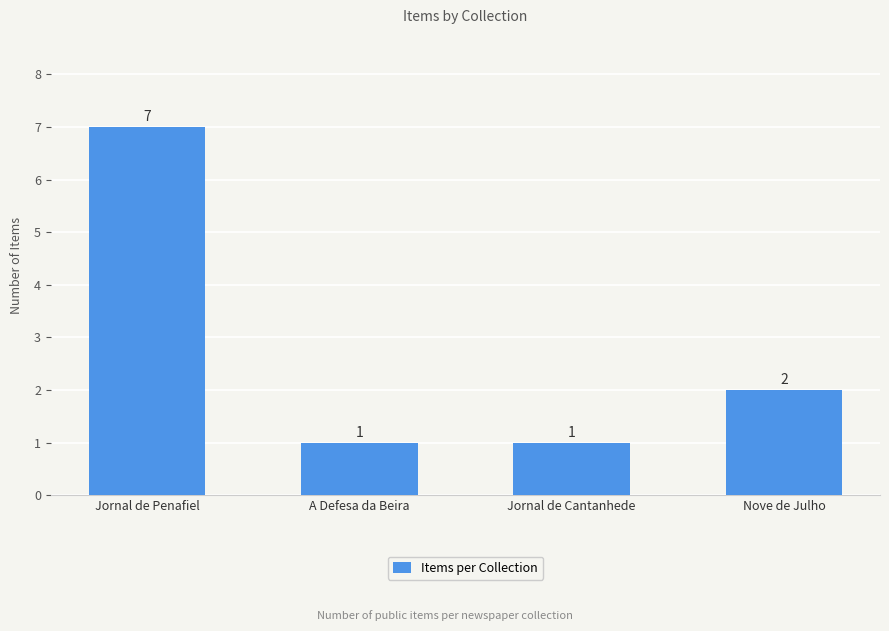

What is the average value?

3